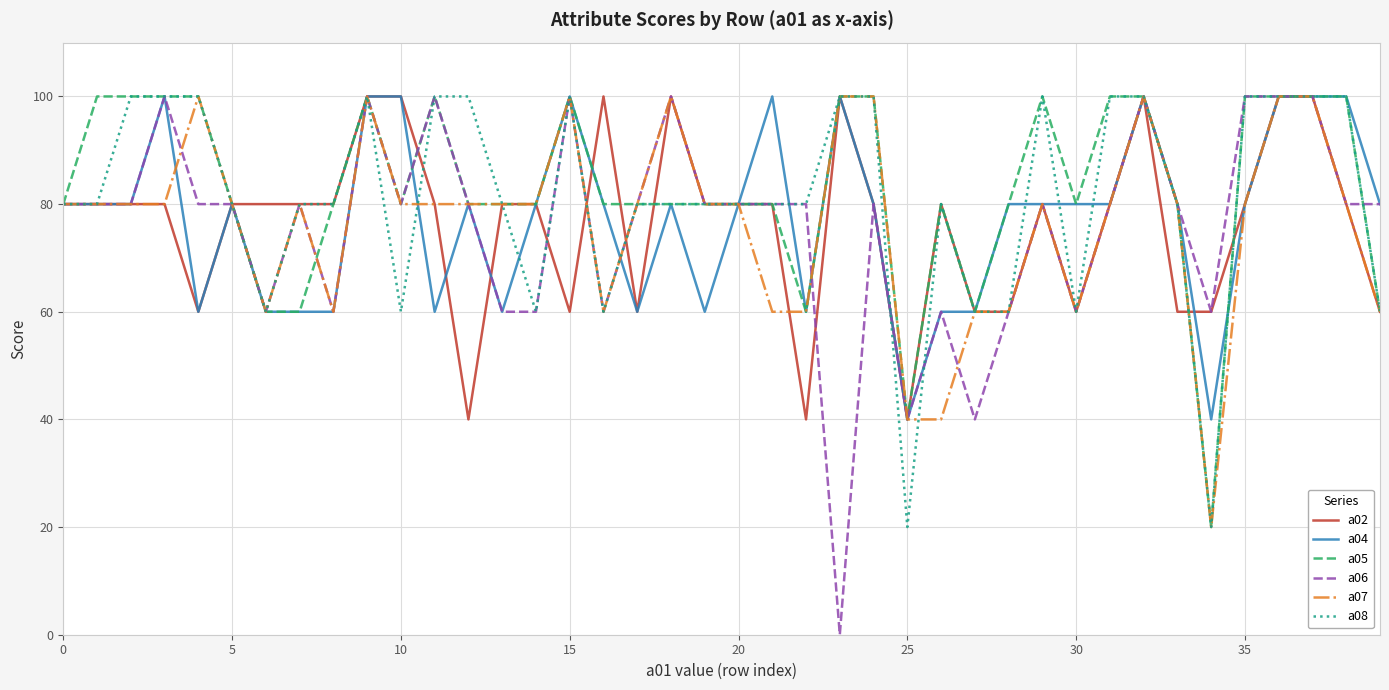

Which series has the widest spread of values?

a06